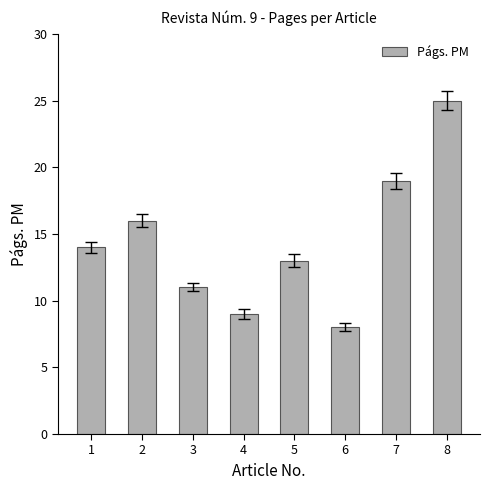

What is the change in value from 5 to 8?

+12